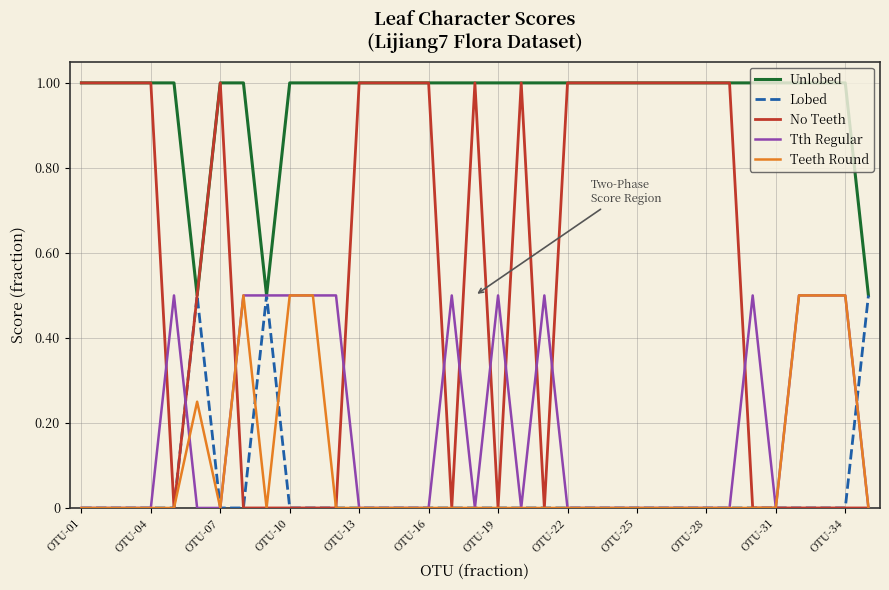

Which series has the largest total across all categories?

Unlobed